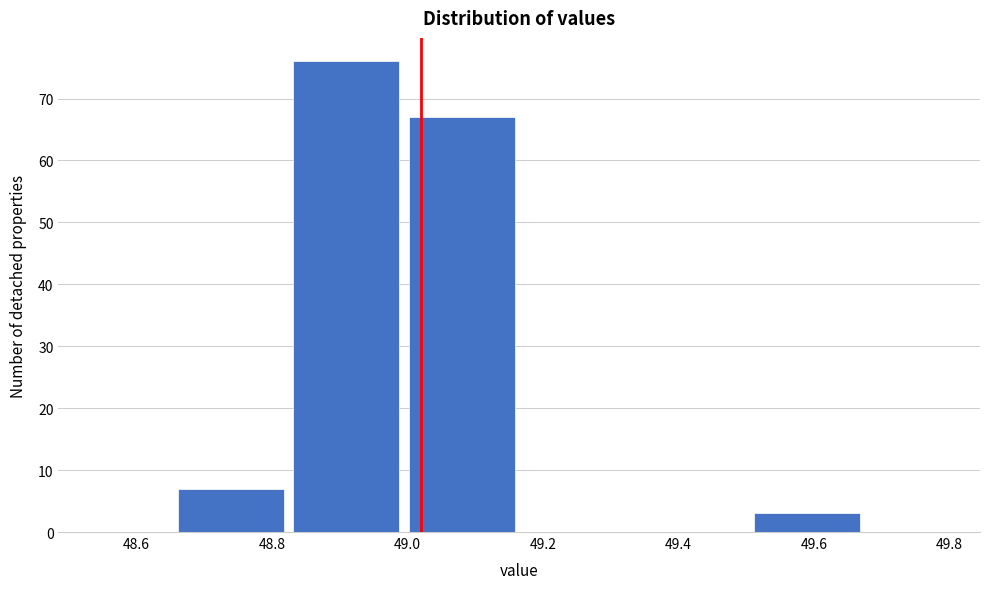

What is the height of the bar covering 49.505 to 49.675 on the x-axis? Neither the bar edges nor the heights are printed on the chart, so give them approximately, as read against the axes.

3